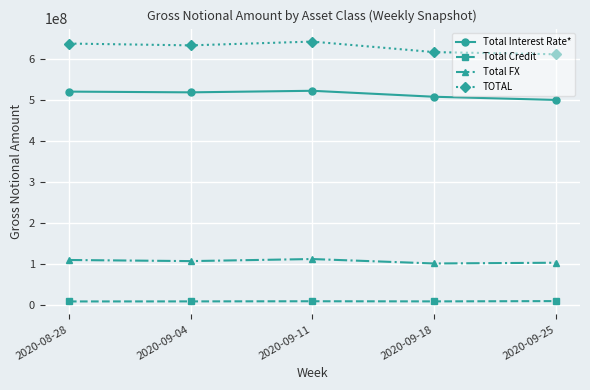

True or false: Total Credit and TOTAL cross at least once.

False